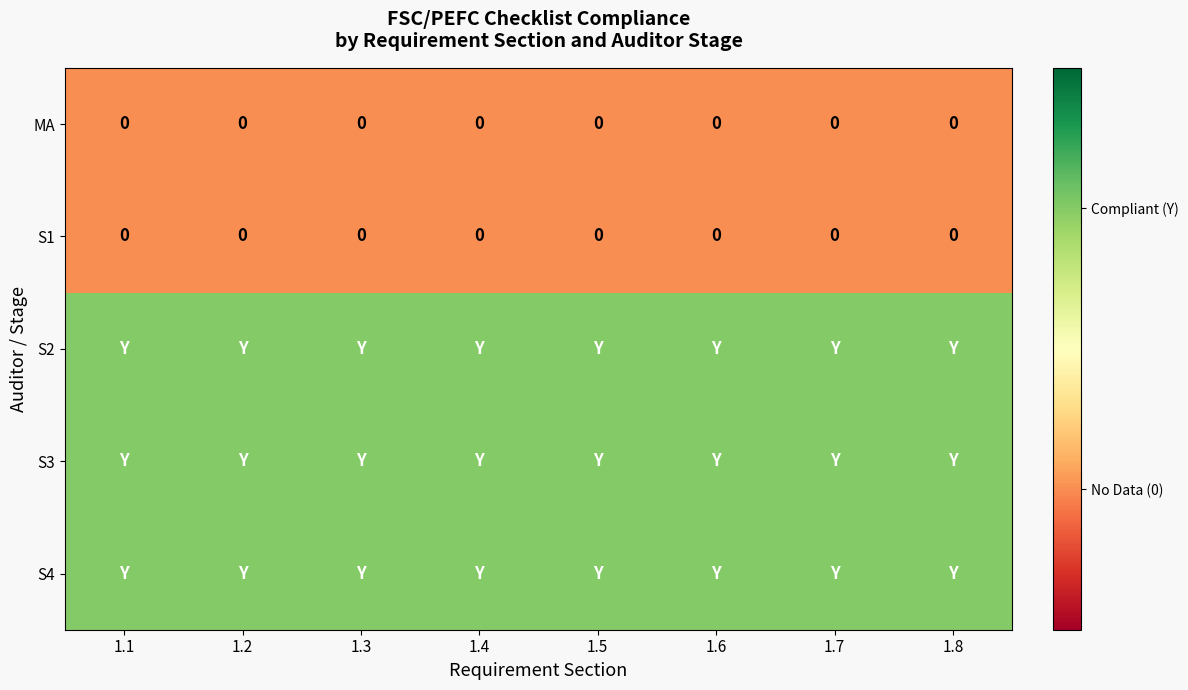

True or false: MA has a value of 0 at 1.2.

True